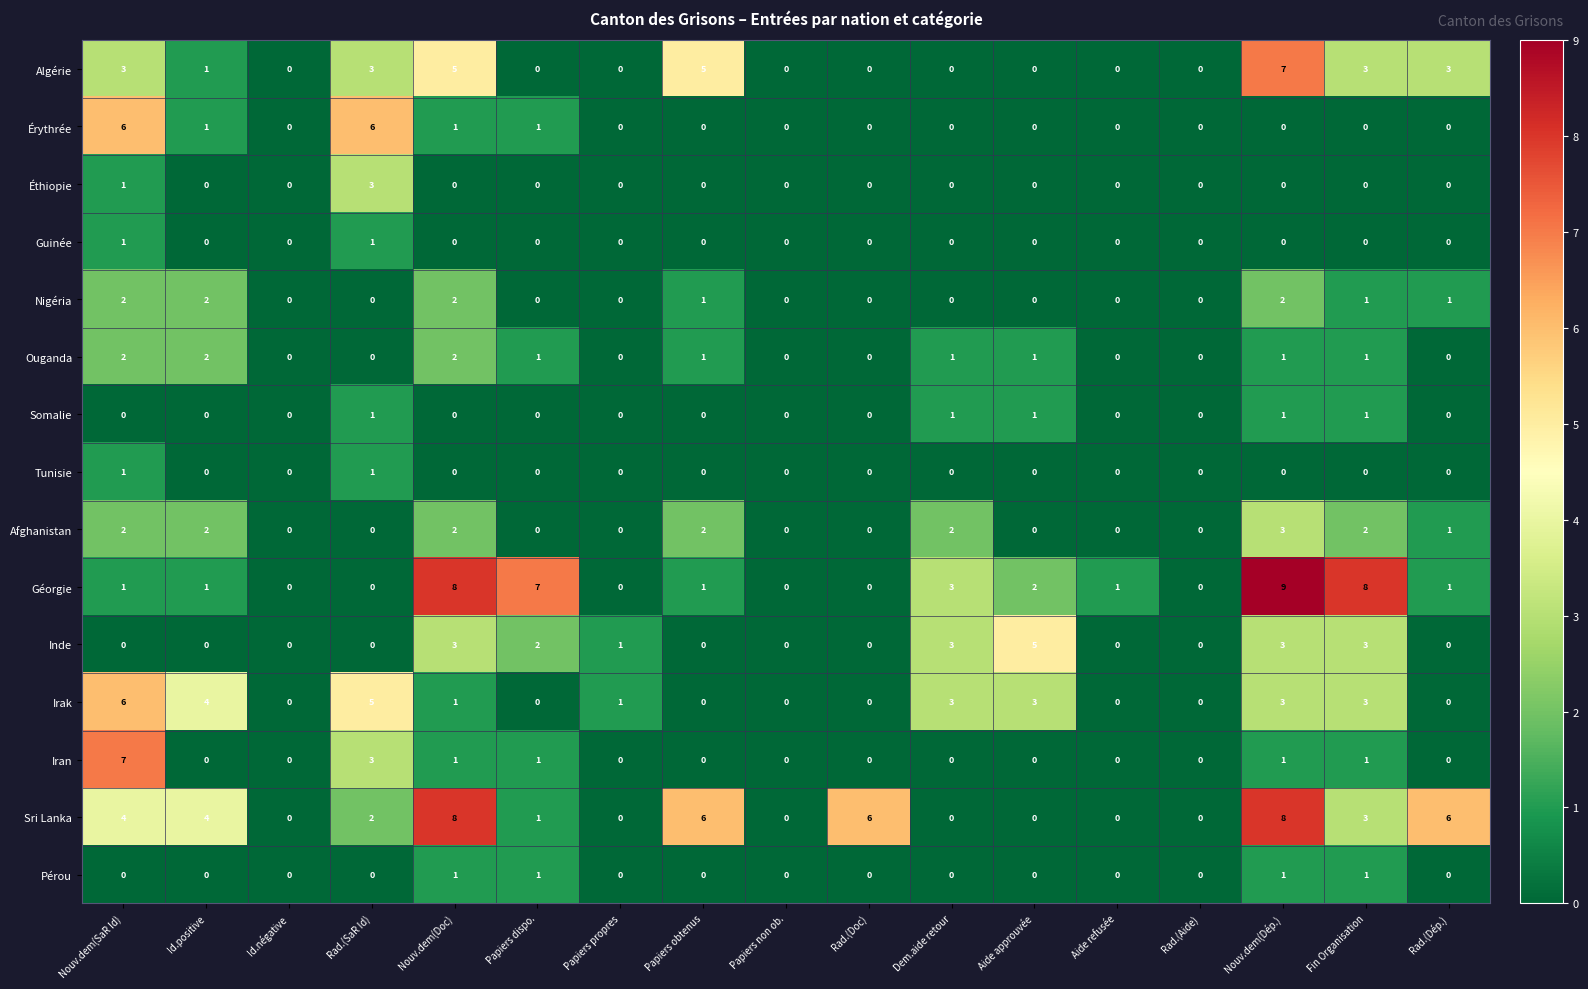

Is it true that Sri Lanka equals -2 at Id.négative?

False